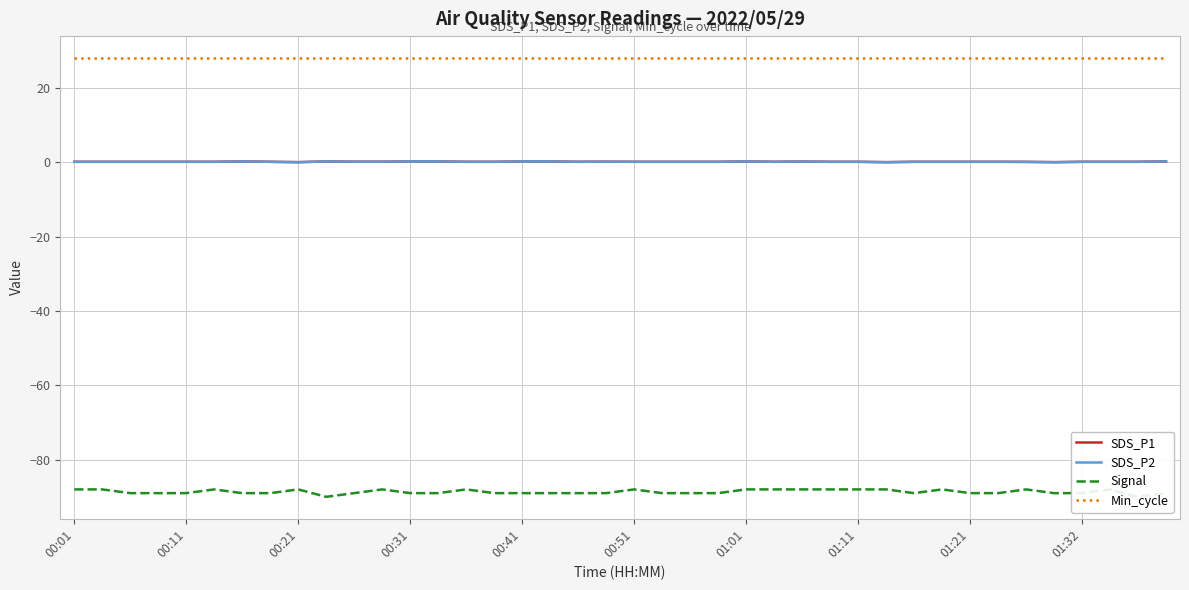

What is the value of the SDS_P1 point at the 38th from the left?

0.1